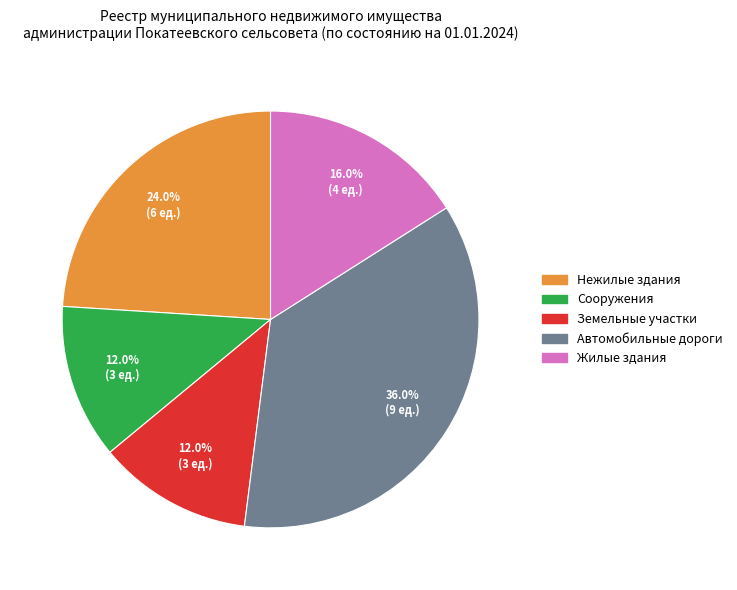

True or false: Автомобильные дороги accounts for 1% of the total.

False